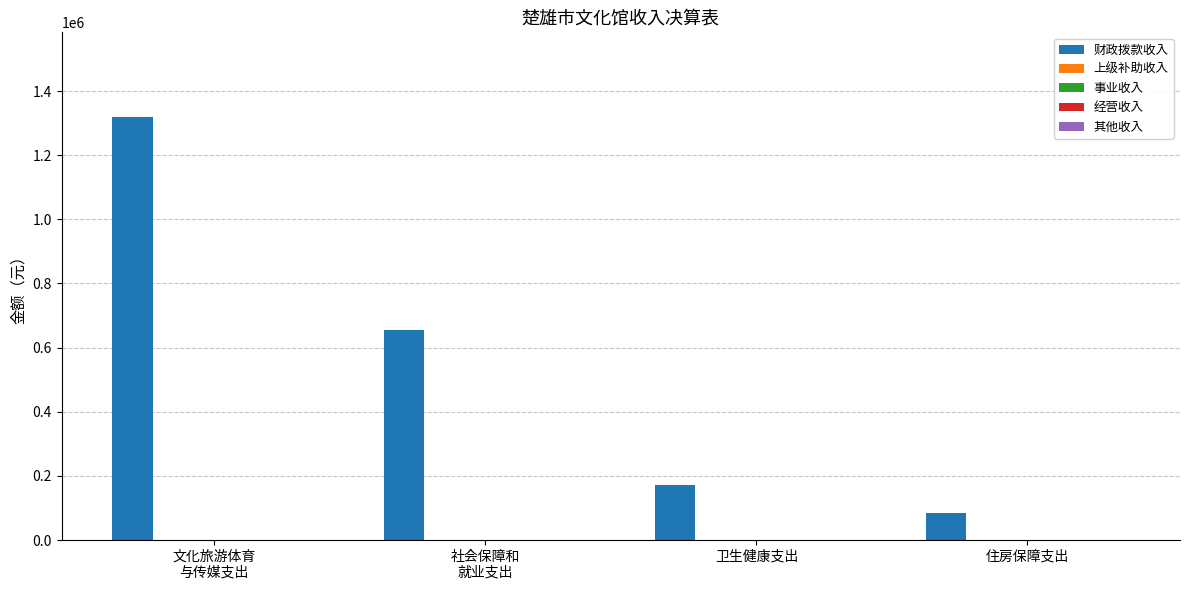

What is the smallest value displayed?

83000.0